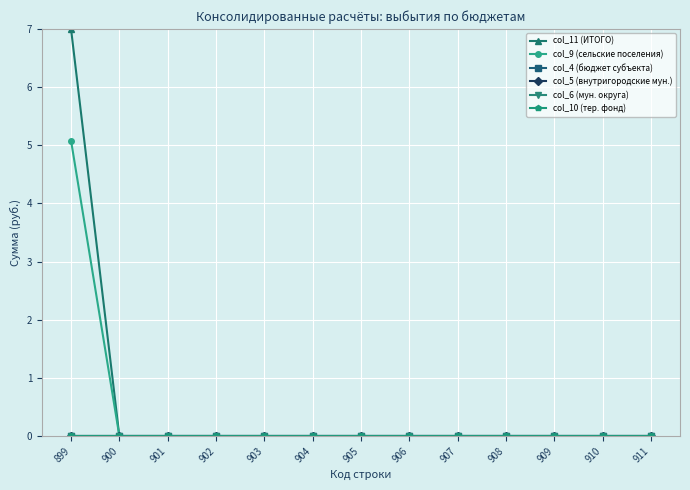

Rank the series by their maximum value, from highest to lowest.

col_11 (ИТОГО), col_9 (сельские поселения), col_4 (бюджет субъекта), col_5 (внутригородские мун.), col_6 (мун. округа), col_10 (тер. фонд)